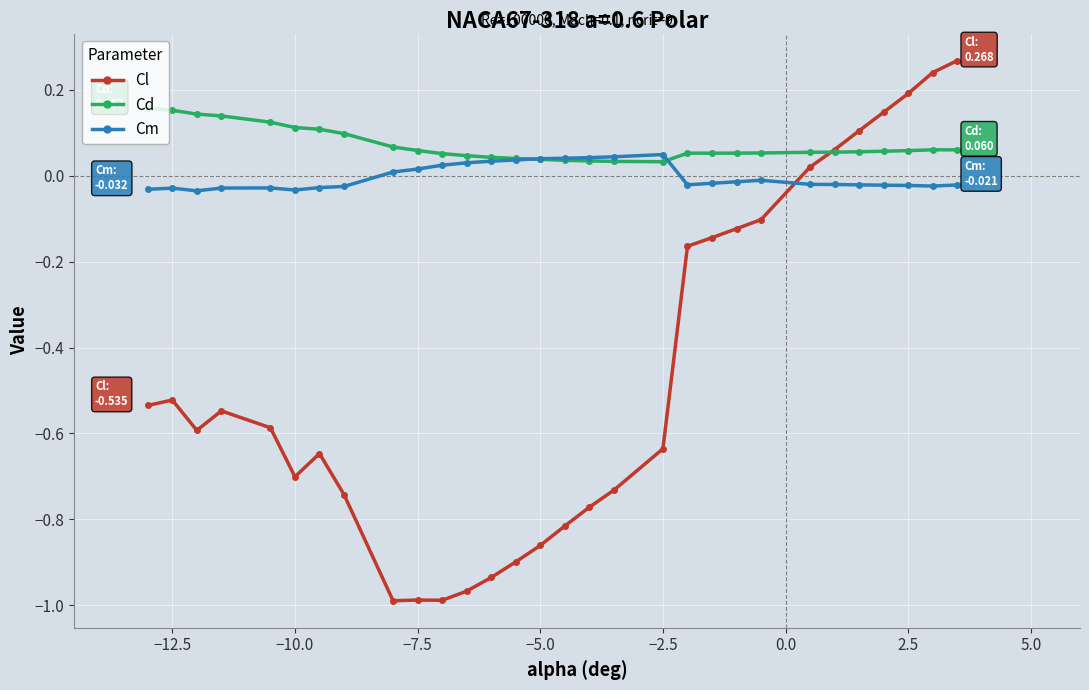

List the series in order of their peak value, lowest first.

Cm, Cd, Cl